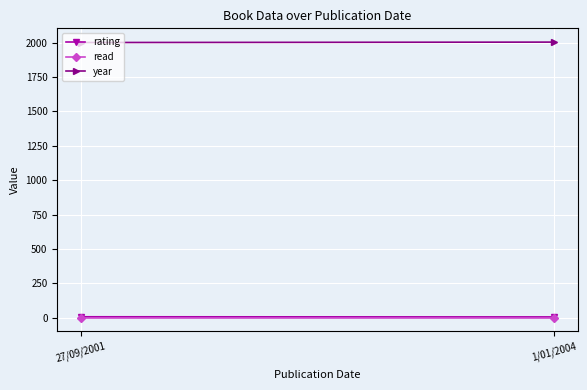

At which category is the sum across all series the highest?

1/01/2004